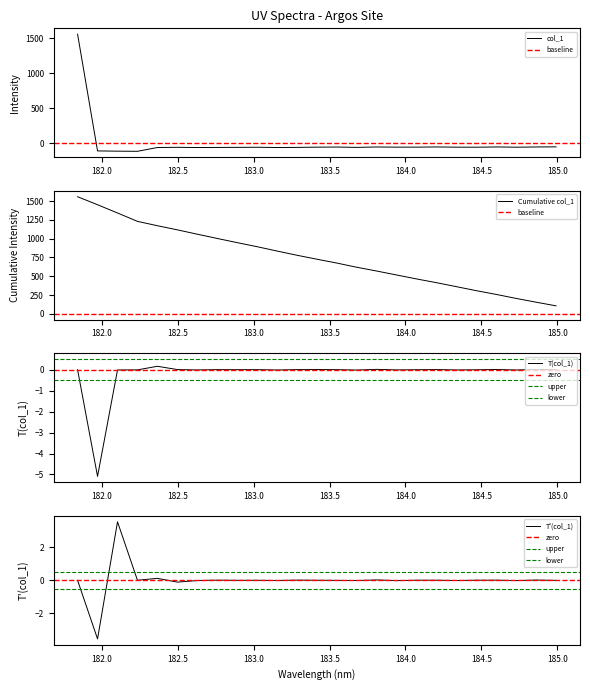

Reading left to right, transcribe all the data shown in this chart.

181.8418=1557.4	181.9732053322=-106.4	182.1045947288=-109.7	182.2359681898=-111.7	182.3673257152=-57.7	182.498667305=-54.9	182.6299929592=-58.0	182.7613026778=-56.6	182.8925964608=-55.6	183.0238743082=-54.0	183.15513622=-57.8	183.2863821962=-56.1	183.4176122368=-52.6	183.5488263418=-51.2	183.6800245112=-55.9	183.811206745=-50.1	183.9423730432=-52.7	184.0735234058=-52.5	184.2046578328=-49.8	184.3357763242=-52.9	184.46687888=-53.5	184.5979655002=-49.7	184.7290361848=-53.3	184.8600909338=-49.9	184.9911297472=-48.3